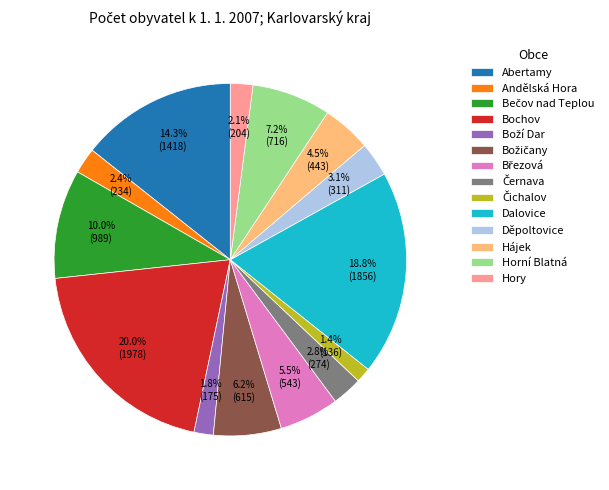

How many segments does this pie chart have?

14